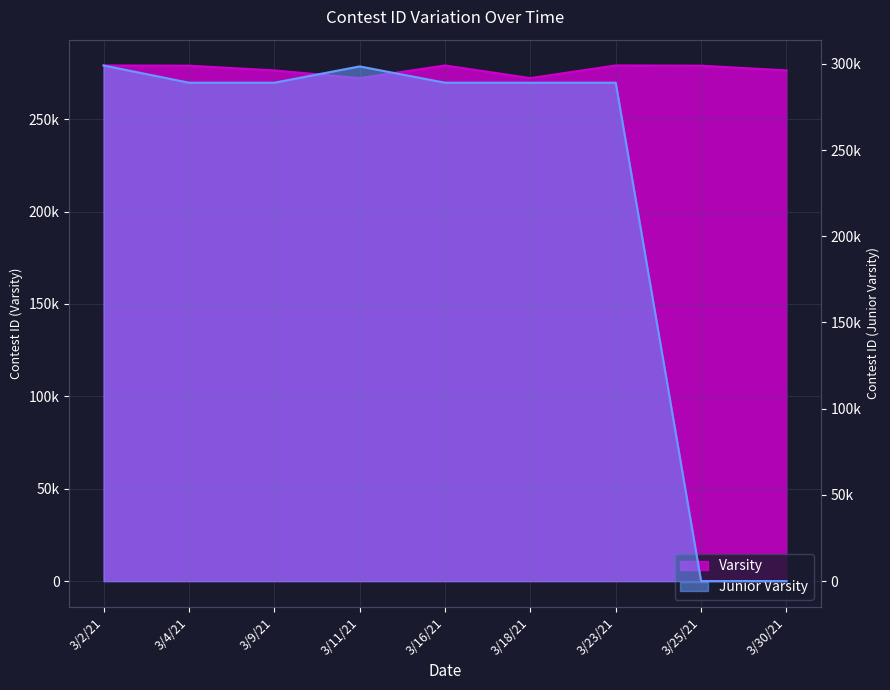

Which series has the largest total across all categories?

Varsity